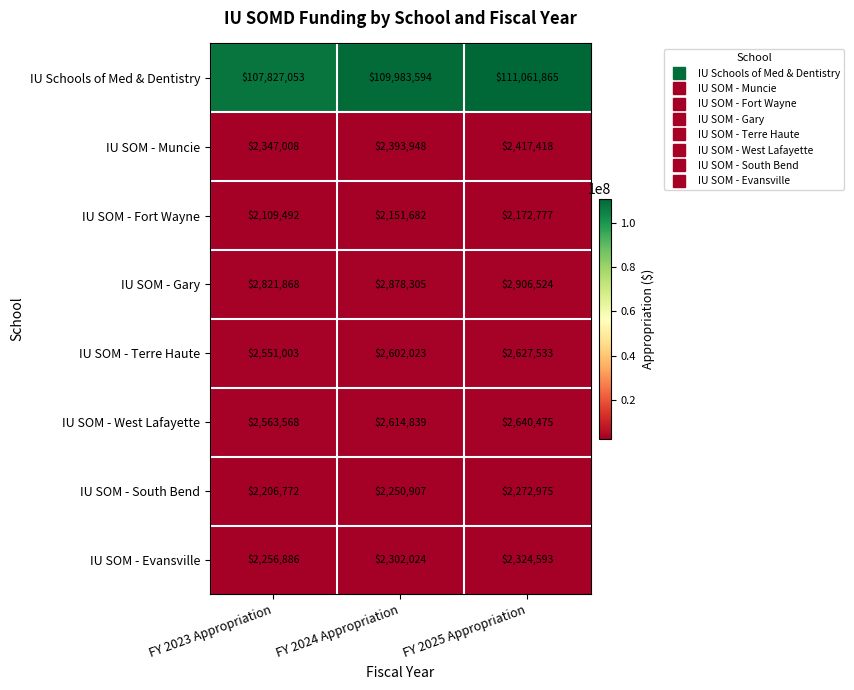

At which label is IU SOM - South Bend closest to 2239873?

FY 2024 Appropriation